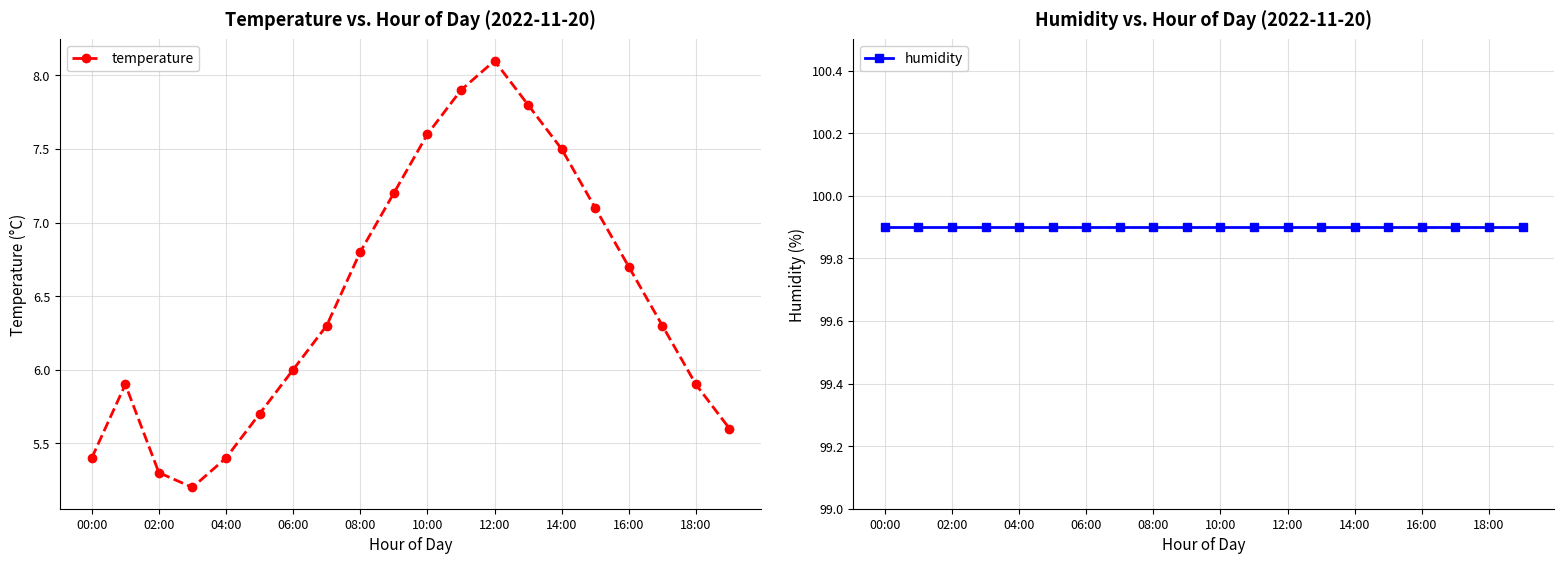

How many distinct data groups are displayed?

2